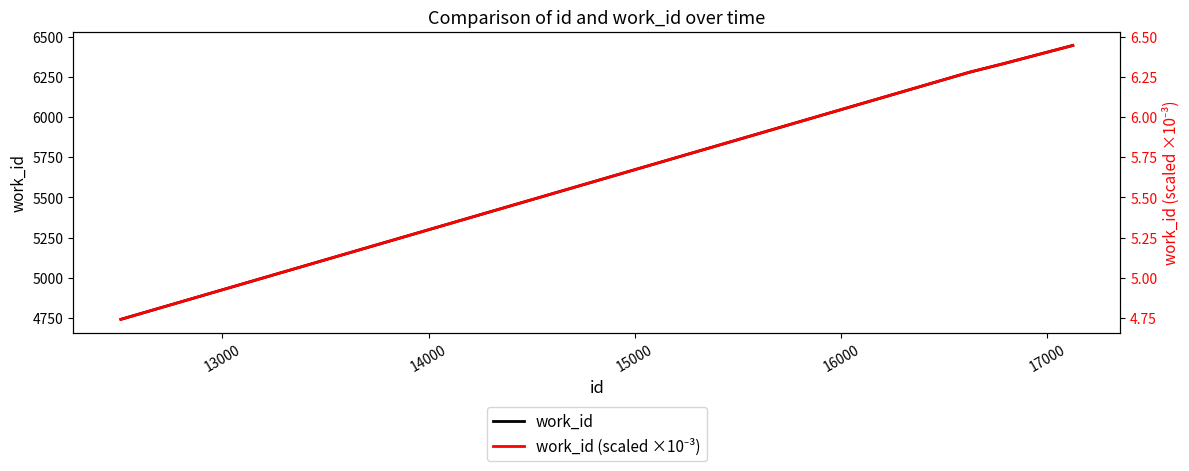

What is the average value of the work_id series?

5951.2